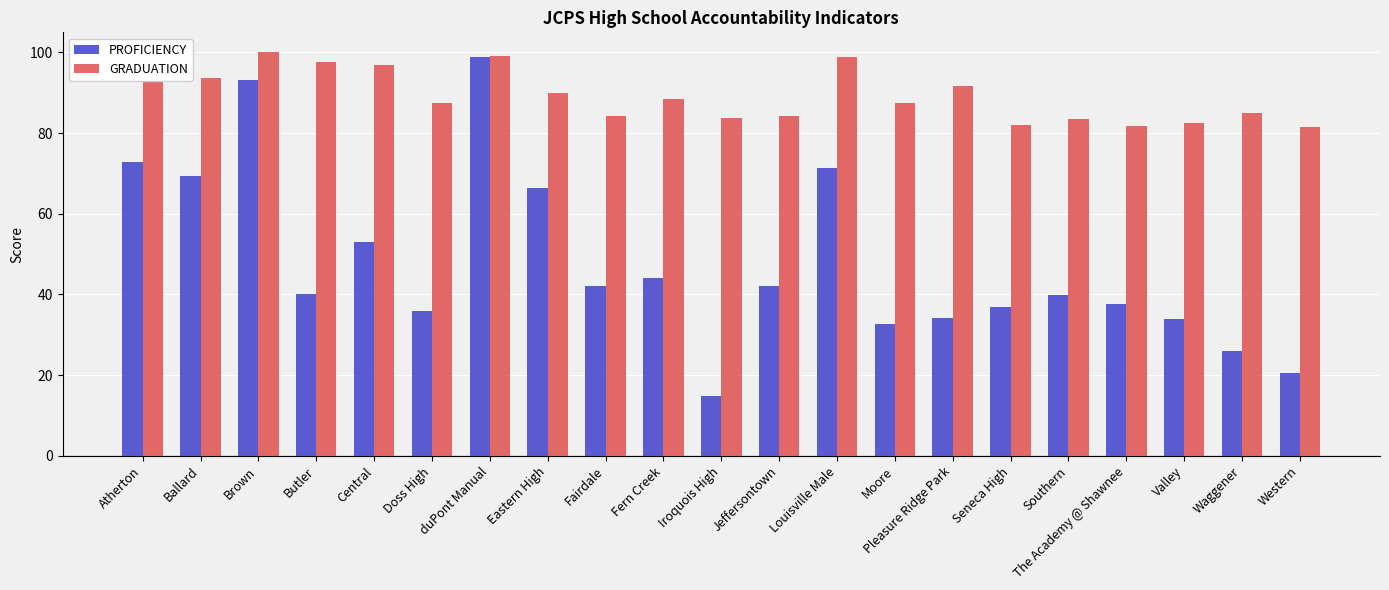

How many bars are there in total?

42